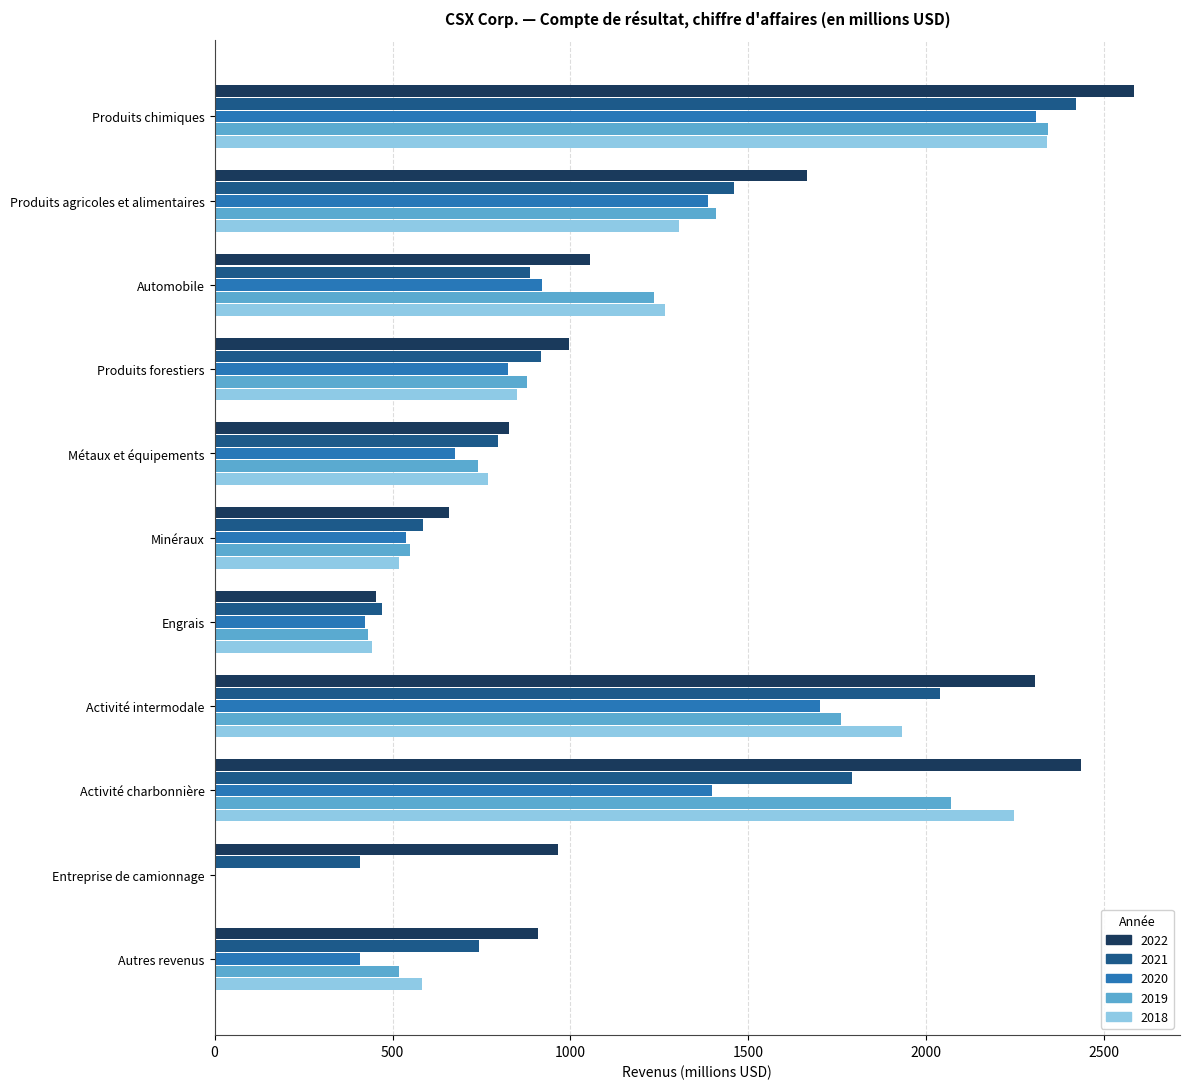

Which series changed the most between Automobile and Activité charbonnière?

2022